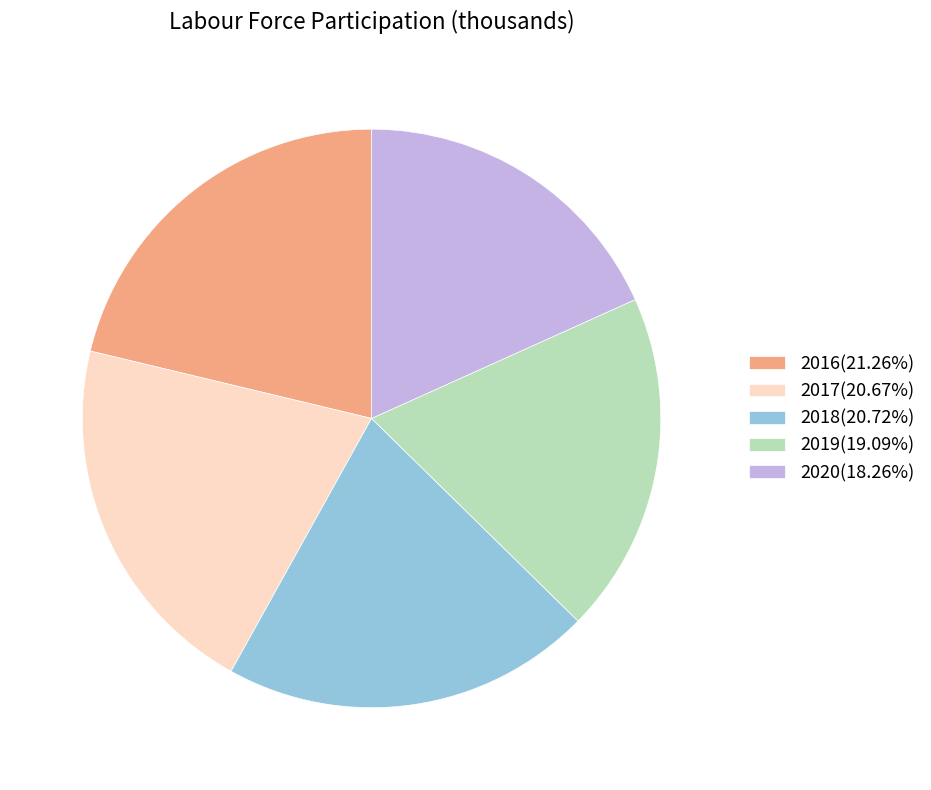

Between 2016 and 2017, which is larger?

2016